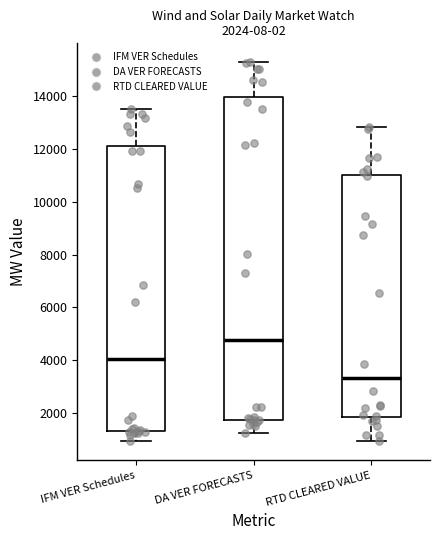

Which box is the tallest, from its lower edge to its upper edge?

DA VER FORECASTS